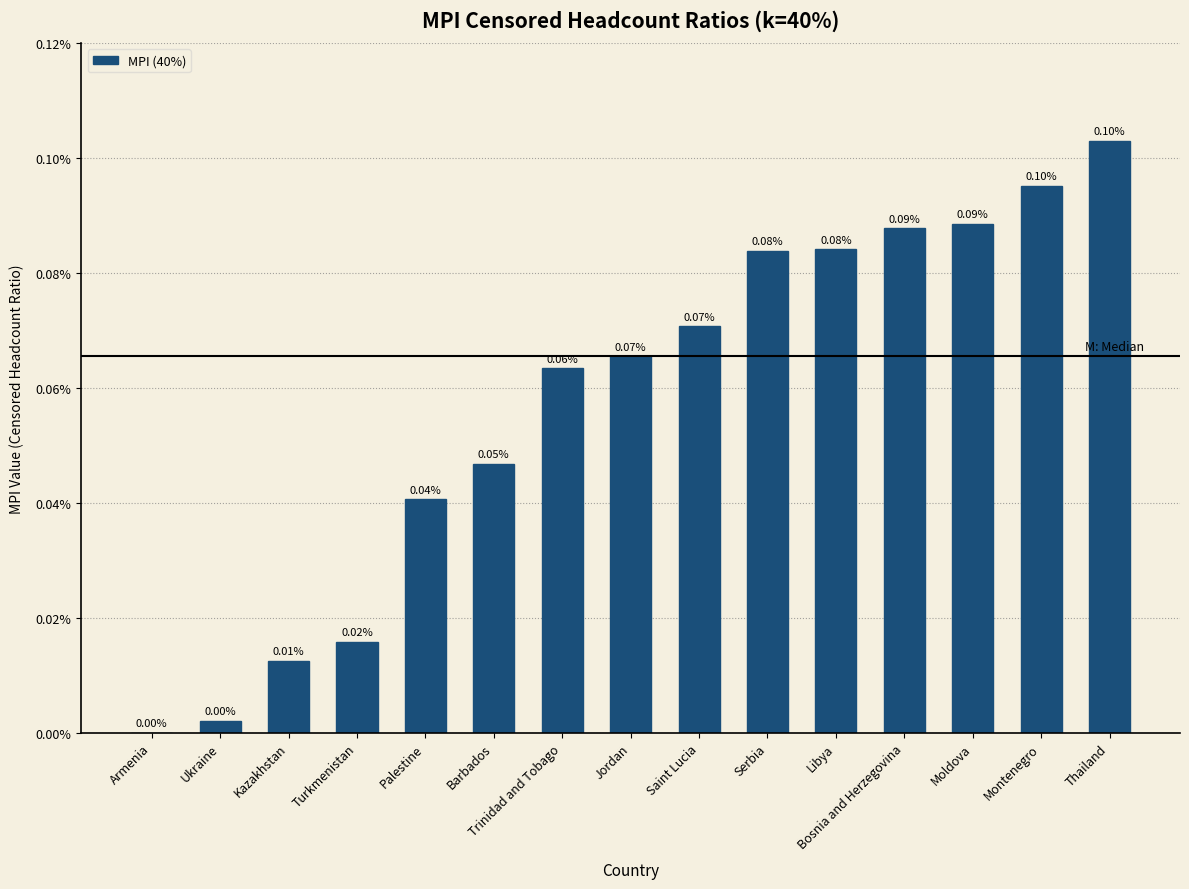

Which label corresponds to the smallest value in the chart?

Armenia